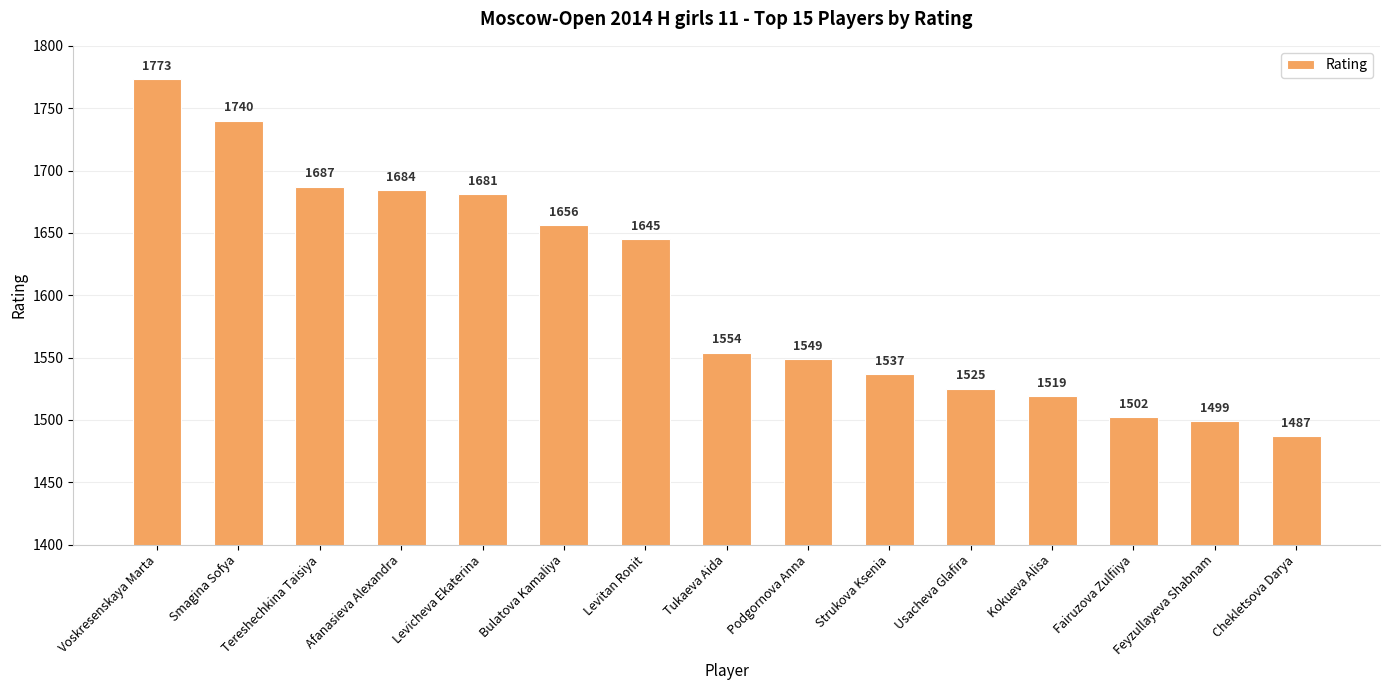

What is the label of the 12th bar from the left?

Kokueva Alisa